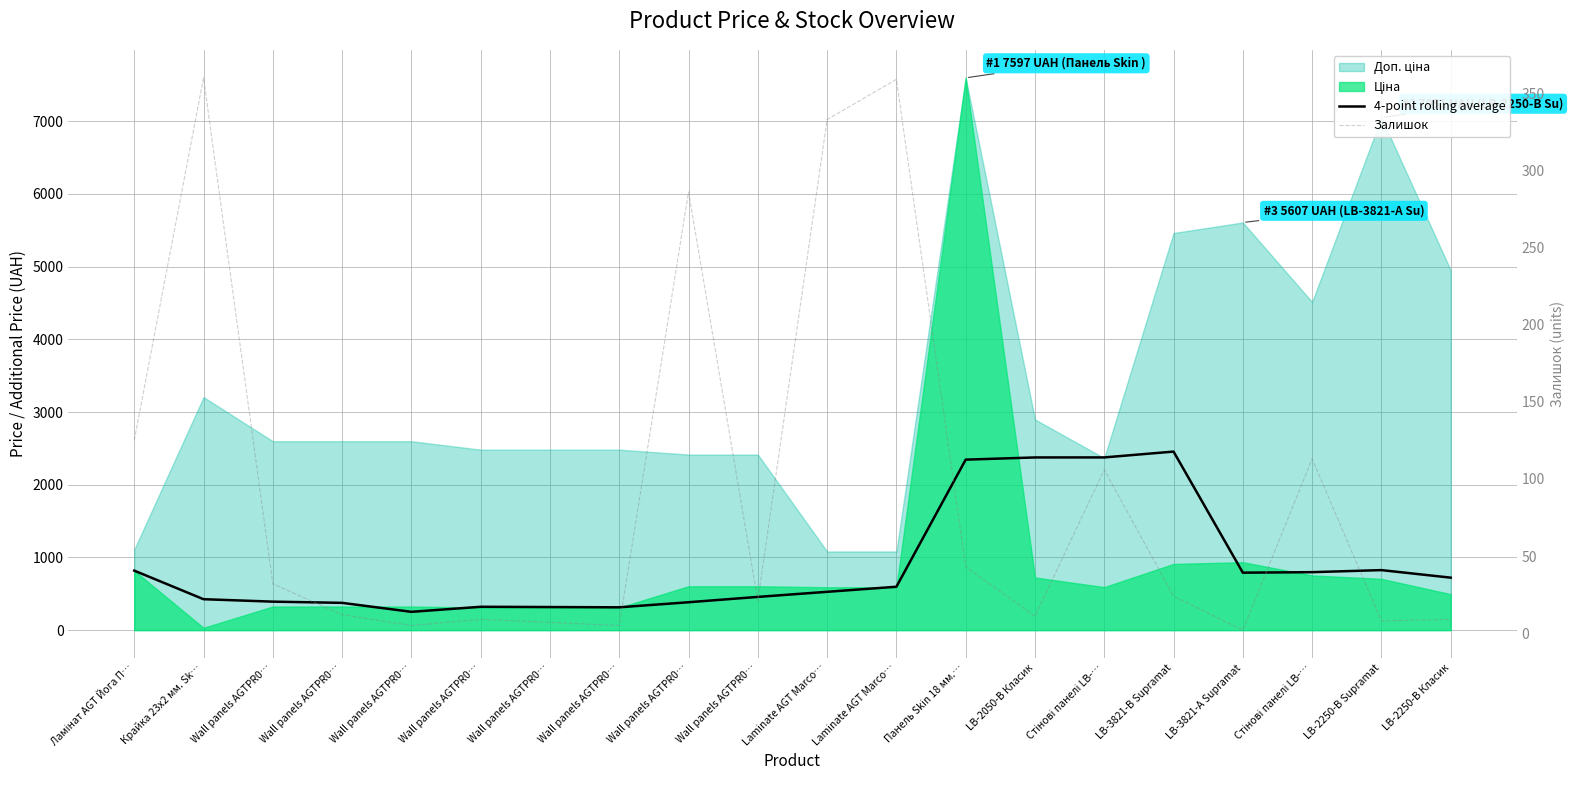

What is the difference between the maximum and minimum values in the Залишок series?

358.0